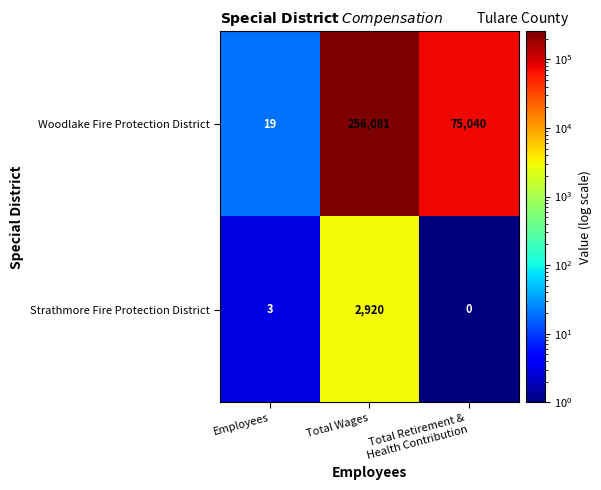

Rank the series by their maximum value, from lowest to highest.

Strathmore Fire Protection District, Woodlake Fire Protection District